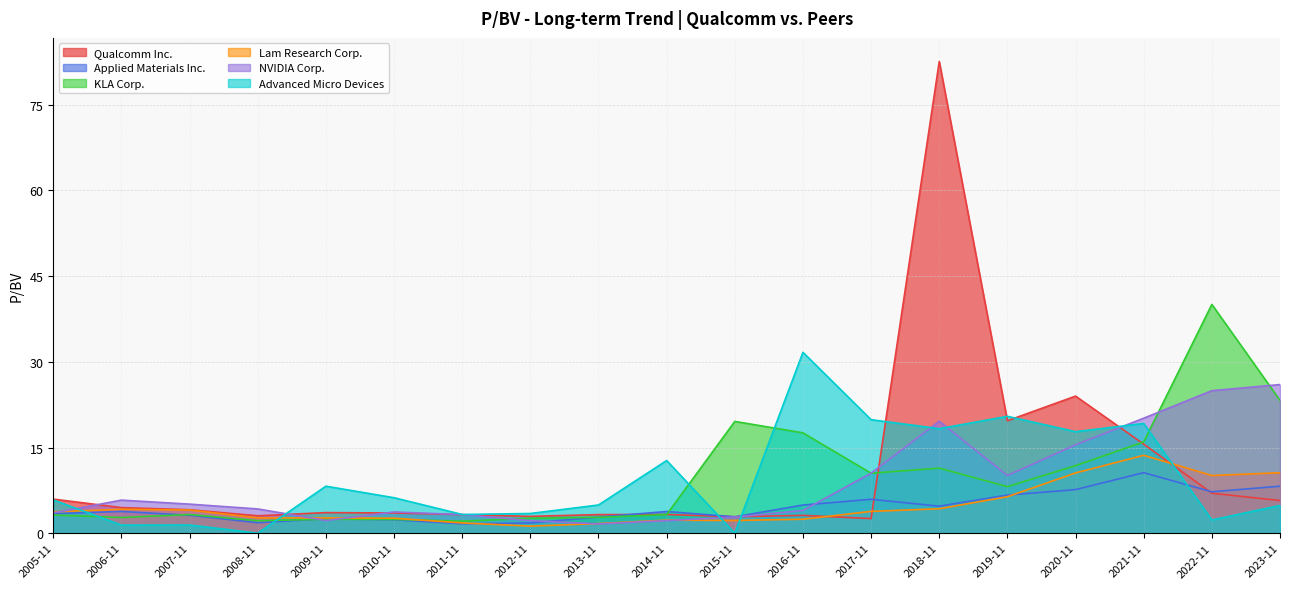

In Lam Research Corp., how many points are higher than both neighbors (excluding endpoints)?

3